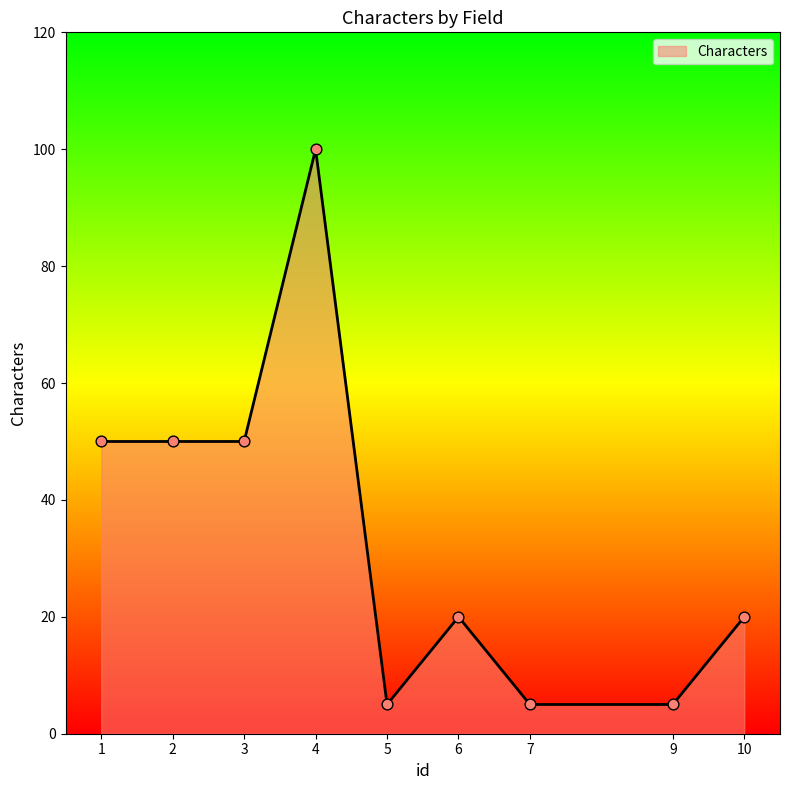

What is the change in value from 2 to 6?

-30